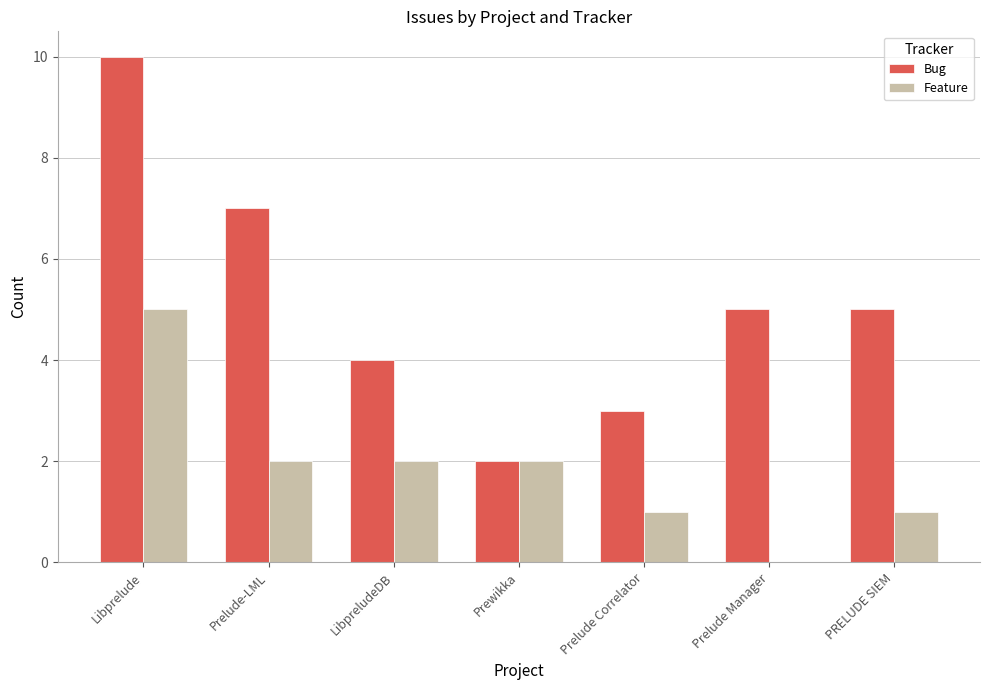

Is the value of Feature at Libprelude greater than the value of Bug at Prelude Correlator?

Yes